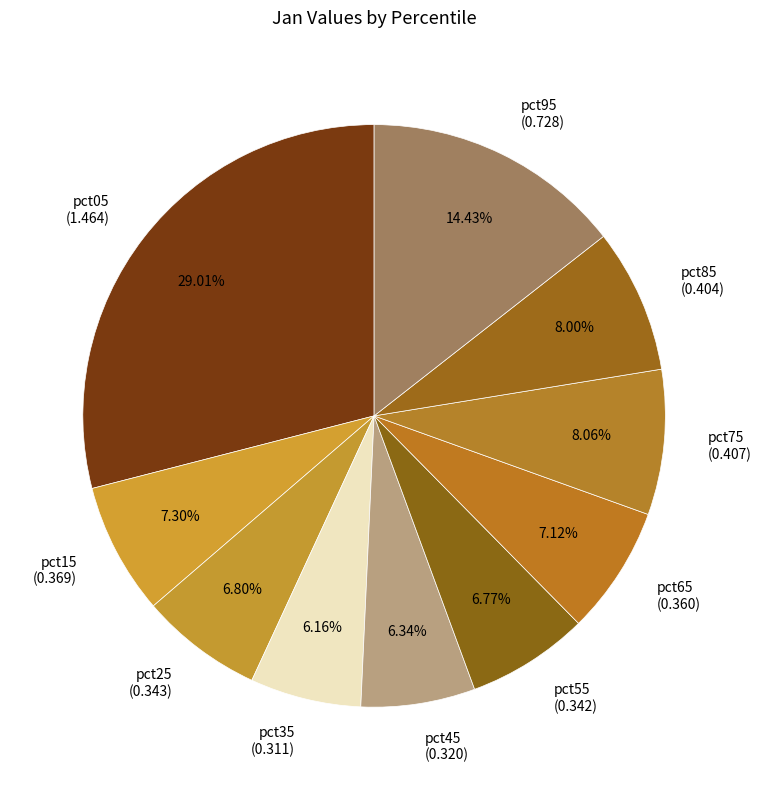

To the nearest percent, what is the average slice percentage?

10%